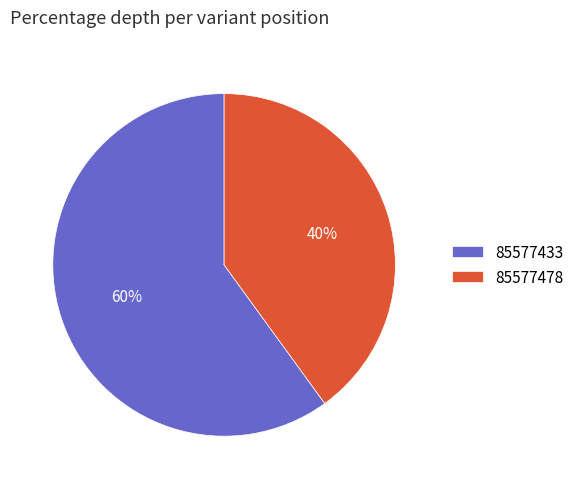

True or false: 85577478 accounts for 40% of the total.

True